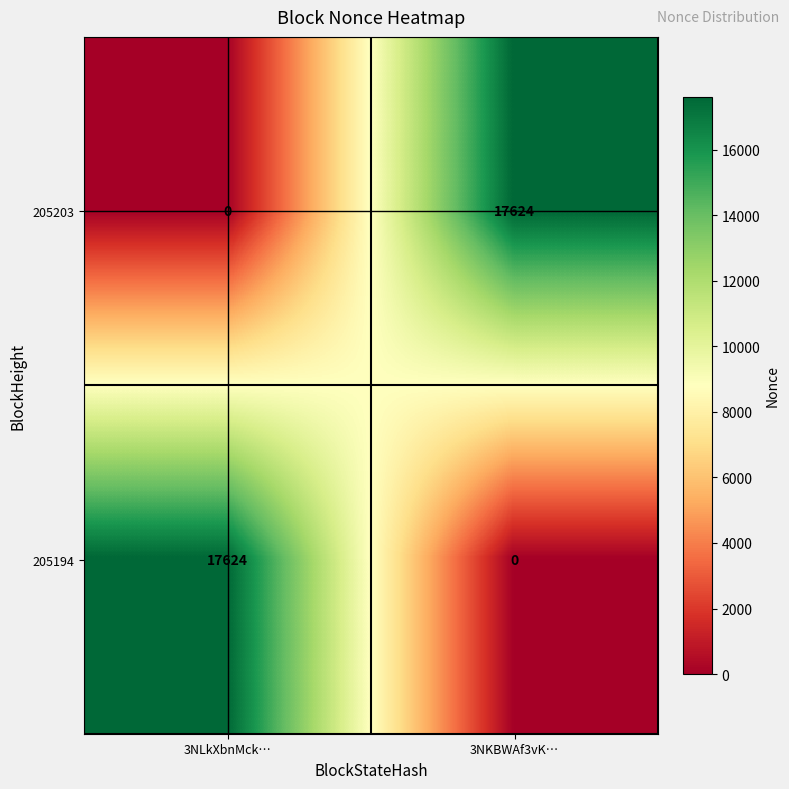

What is the maximum value shown in the chart?

17624